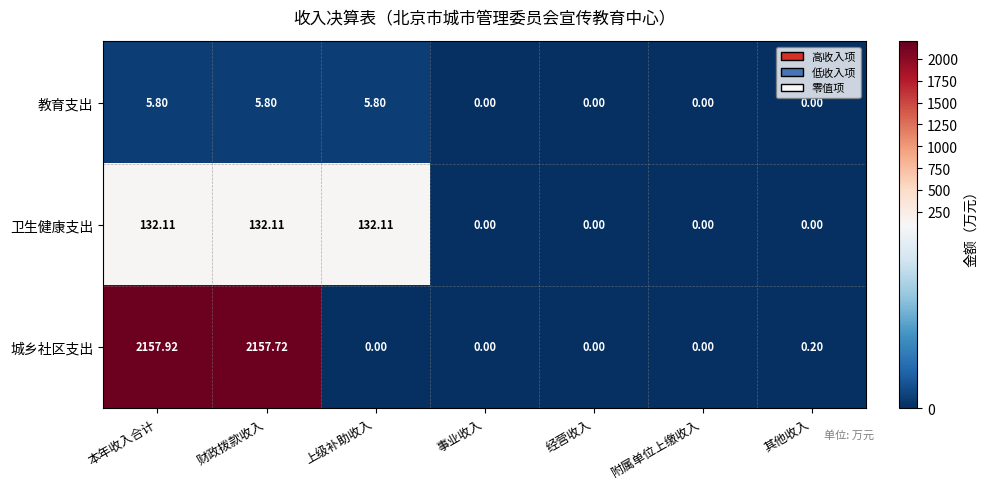

List the series in order of their peak value, lowest first.

教育支出, 卫生健康支出, 城乡社区支出